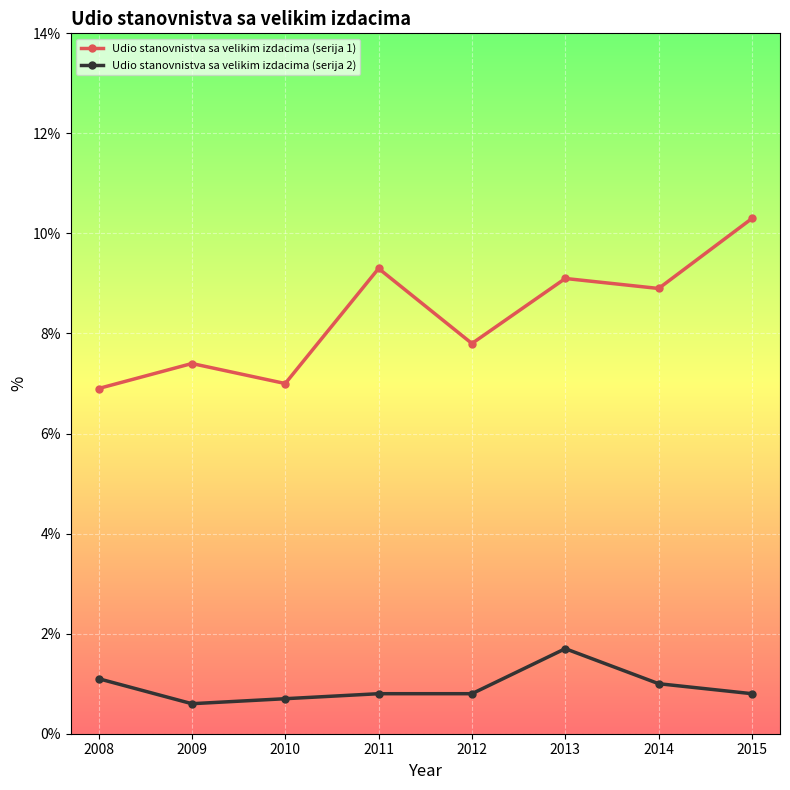

Reading left to right, what are all the values shown in this chart?

Udio stanovnistva sa velikim izdacima (serija 1): 2008=6.9	2009=7.4	2010=7.0	2011=9.3	2012=7.8	2013=9.1	2014=8.9	2015=10.3
Udio stanovnistva sa velikim izdacima (serija 2): 2008=1.1	2009=0.6	2010=0.7	2011=0.8	2012=0.8	2013=1.7	2014=1.0	2015=0.8